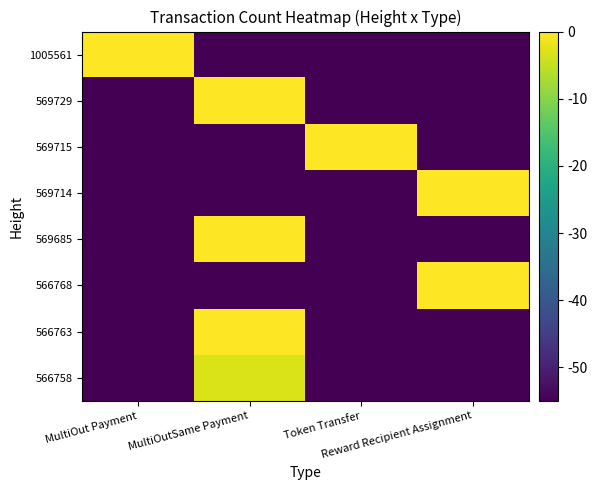

Which has a higher value, MultiOut Payment or Token Transfer?

MultiOut Payment